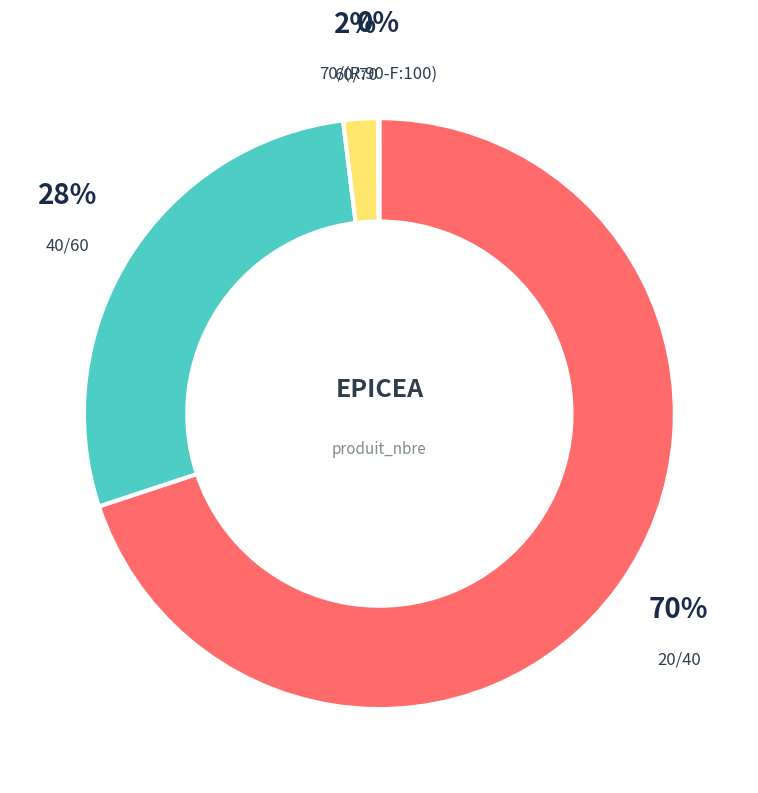

What is the largest slice in the pie chart?

20/40